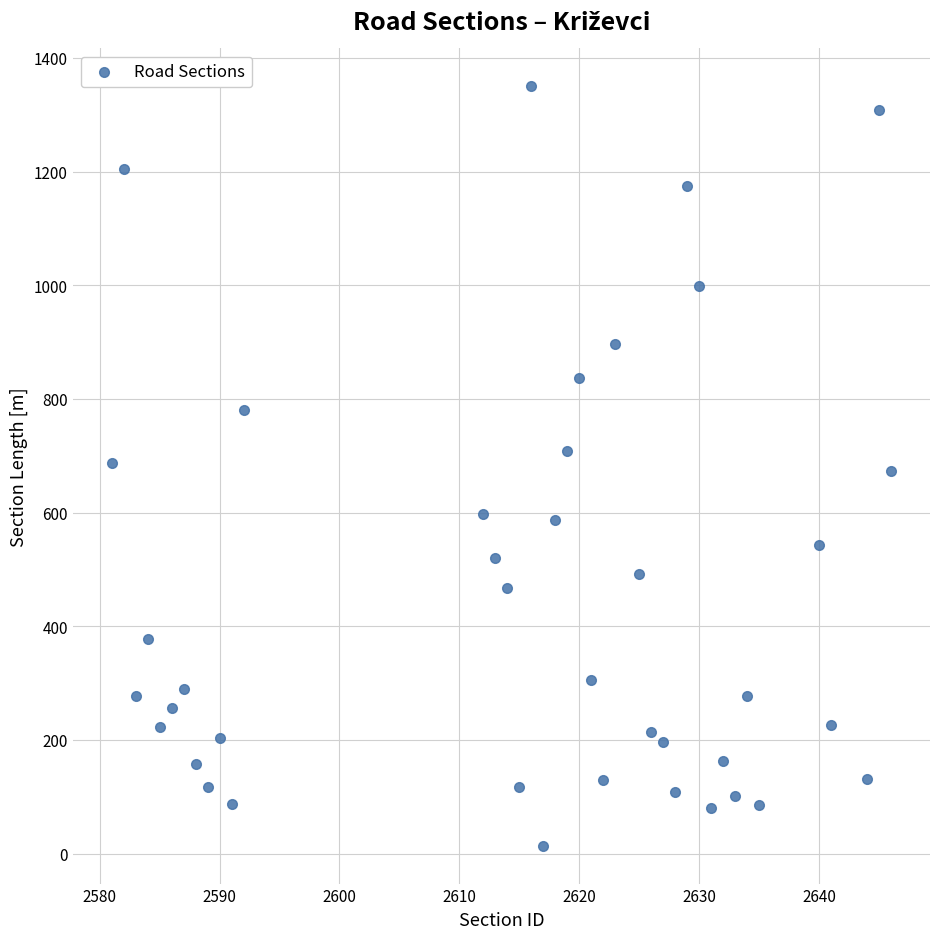

What is the range of X values (max minus min)?

65